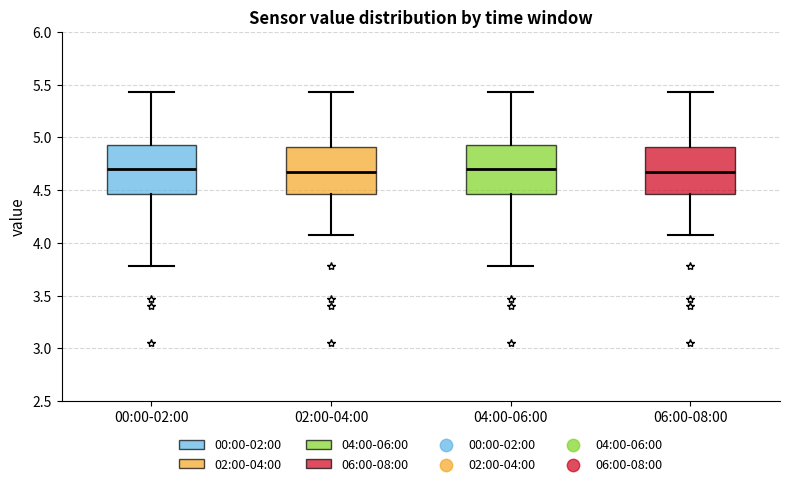

Where does the median line of the box for 00:00-02:00 sit on the y-axis? The values are not printed on the chart, so give them approximately, as read against the axis.

4.70